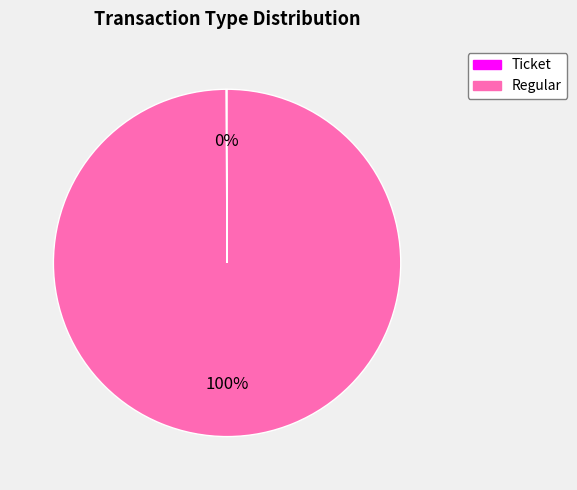

The Regular slice represents 100% of the pie. True or false?

True